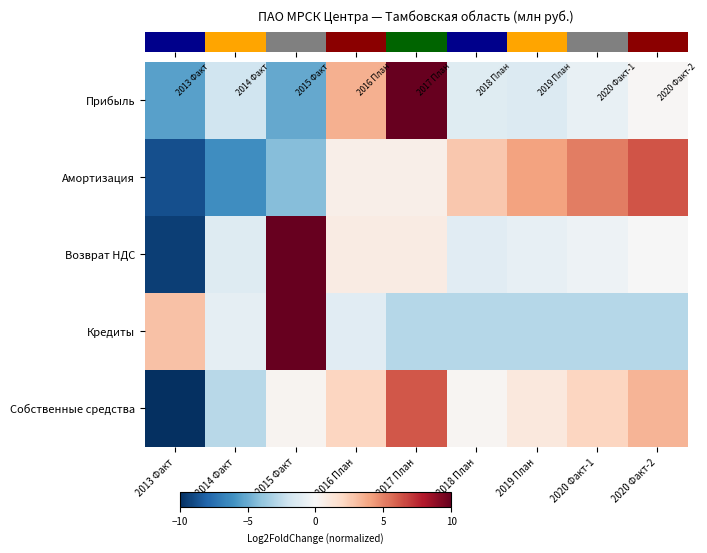

At which category does the chart reach its peak across all series?

2015 Факт